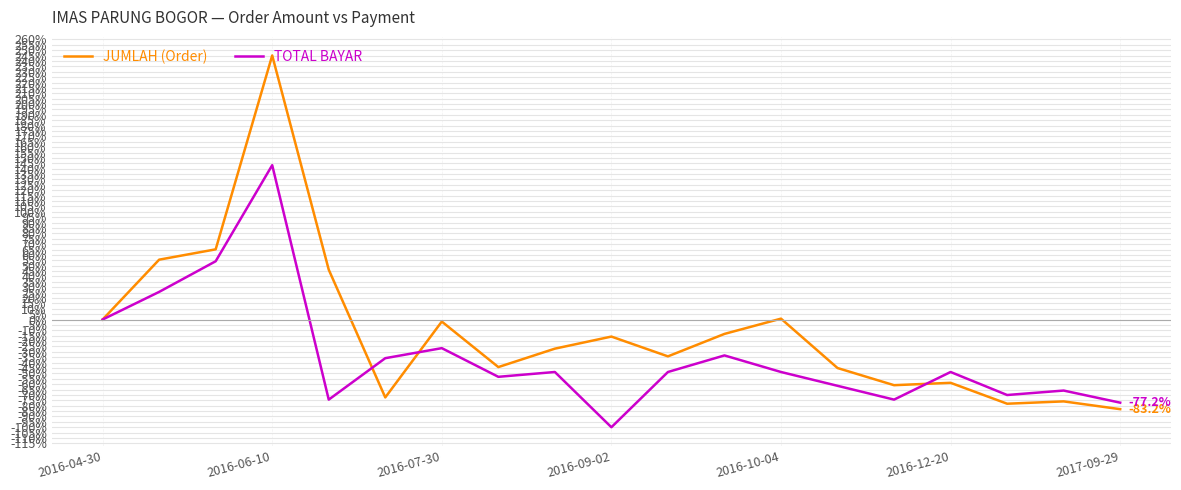

Which series has the widest spread of values?

JUMLAH (Order)